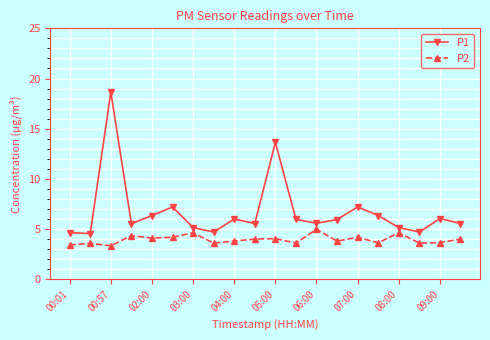

At how many categories does at least one series exceed 11?

2